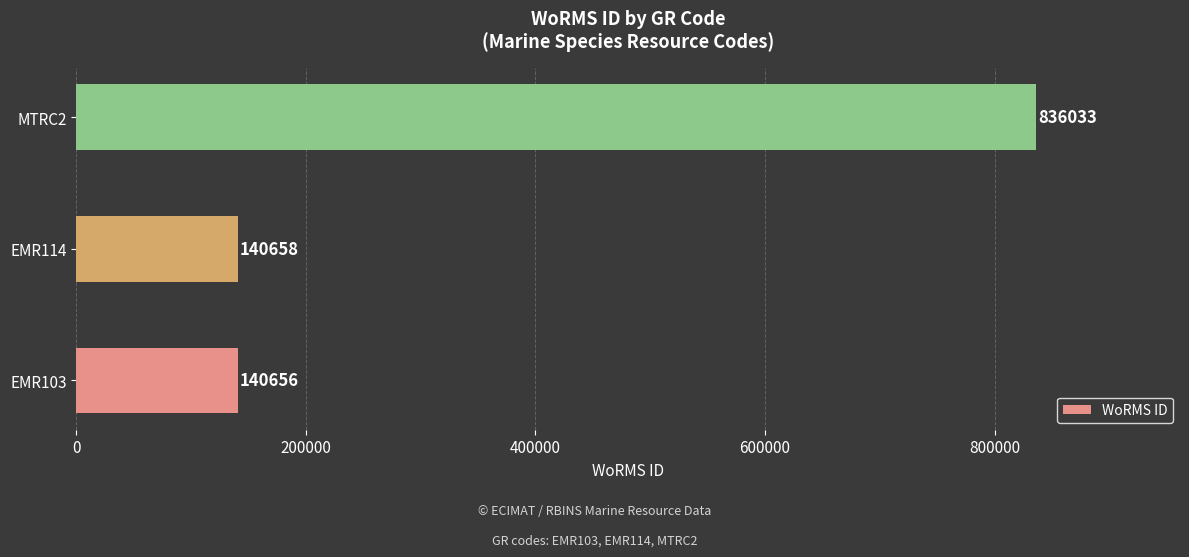

What is the difference between the maximum and minimum values?

695377